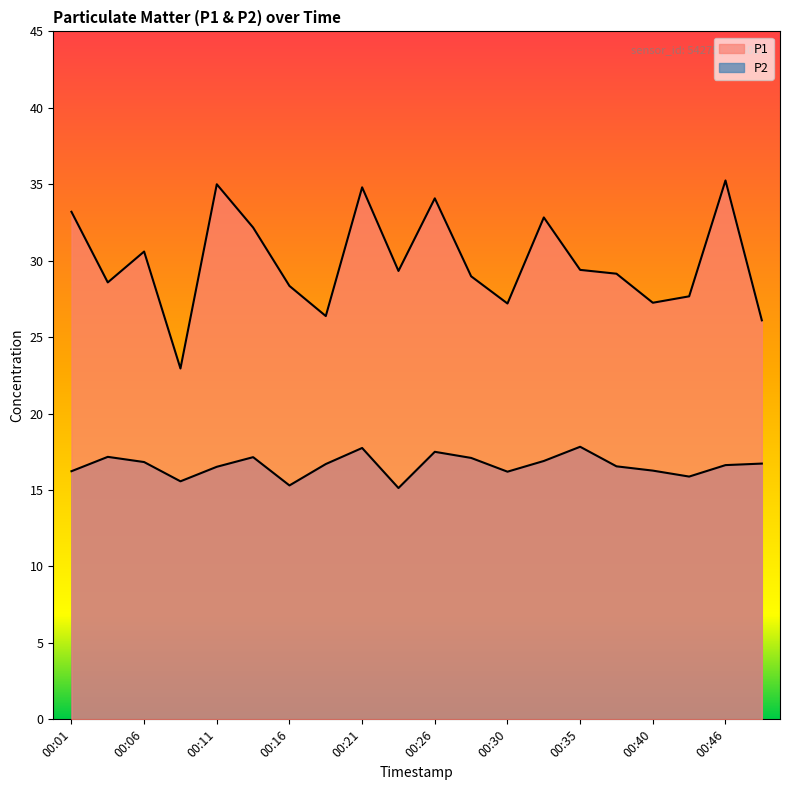

Which has a higher value, 00:03 or 00:28?

00:28